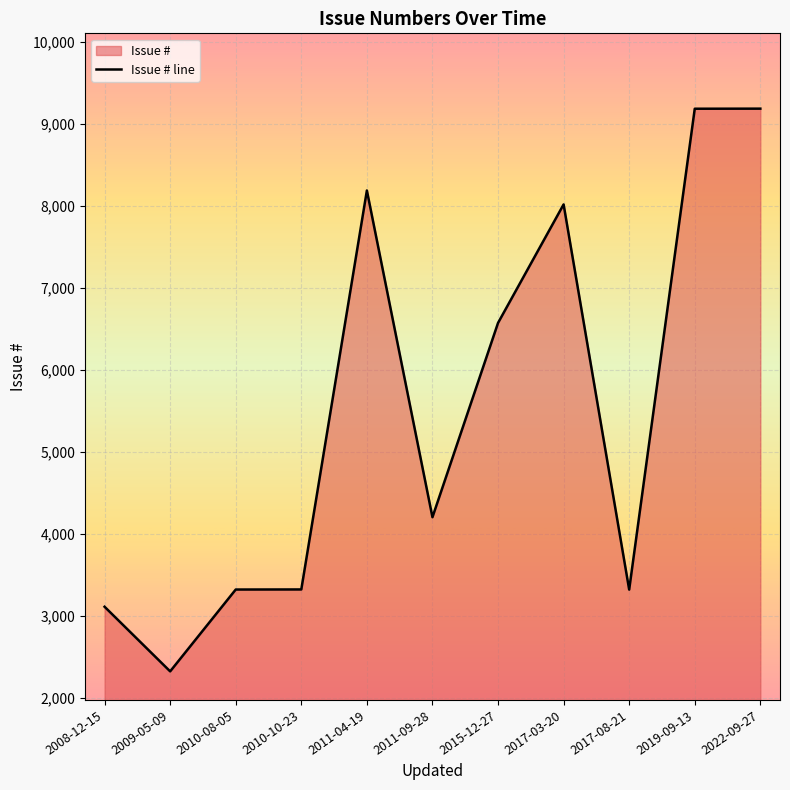

At which category does the data reach its first local valley?

2009-05-09